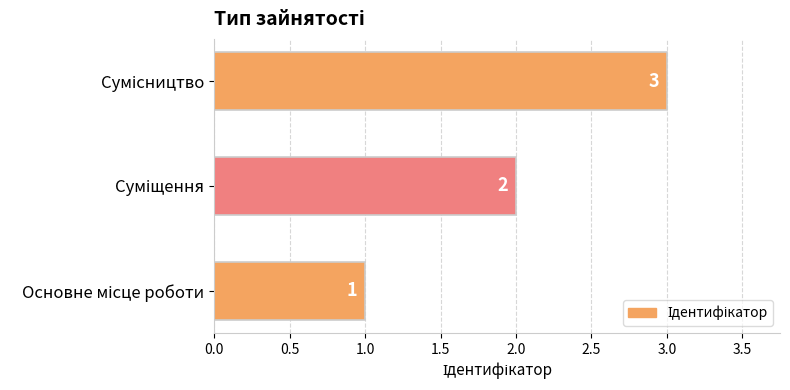

Does the chart contain any negative values?

No